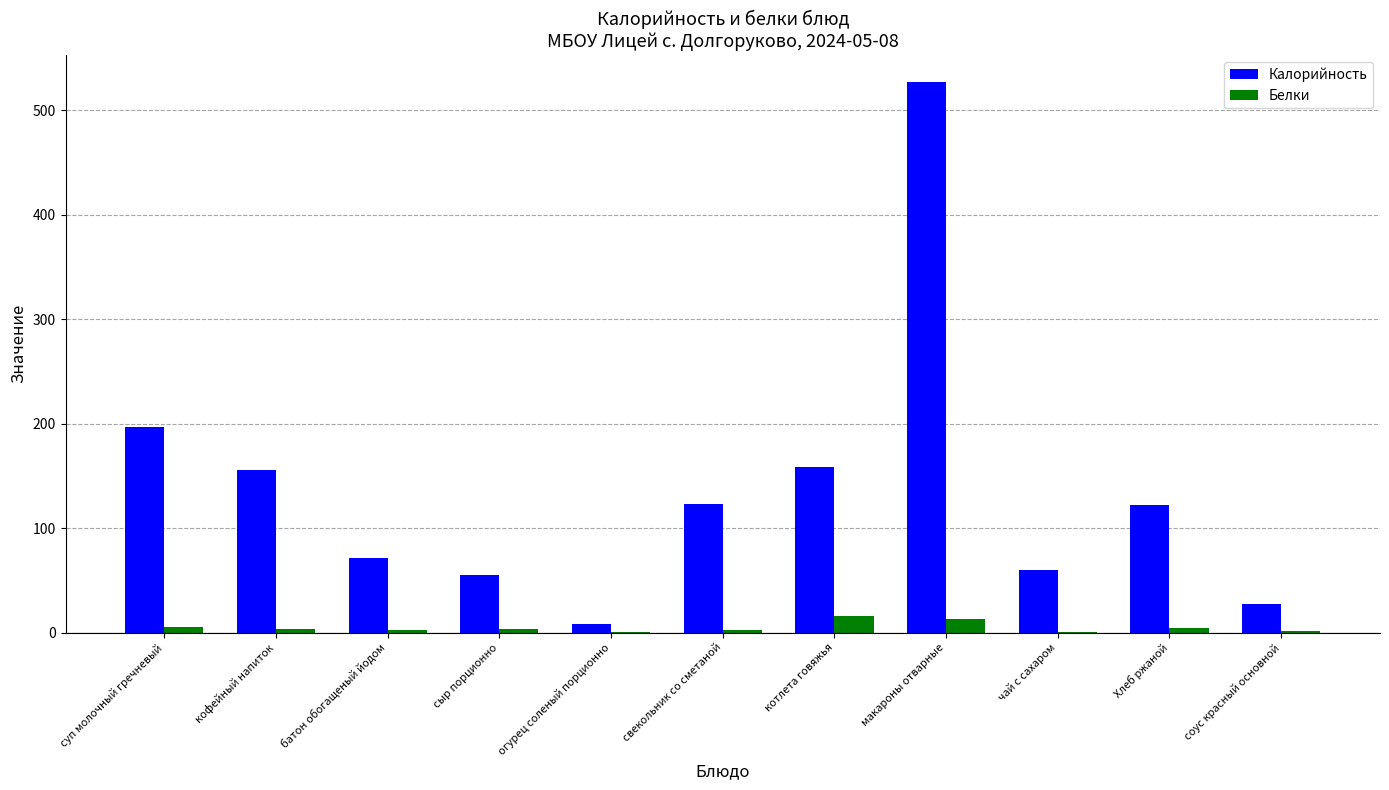

What are all the series names shown in the legend?

Калорийность, Белки